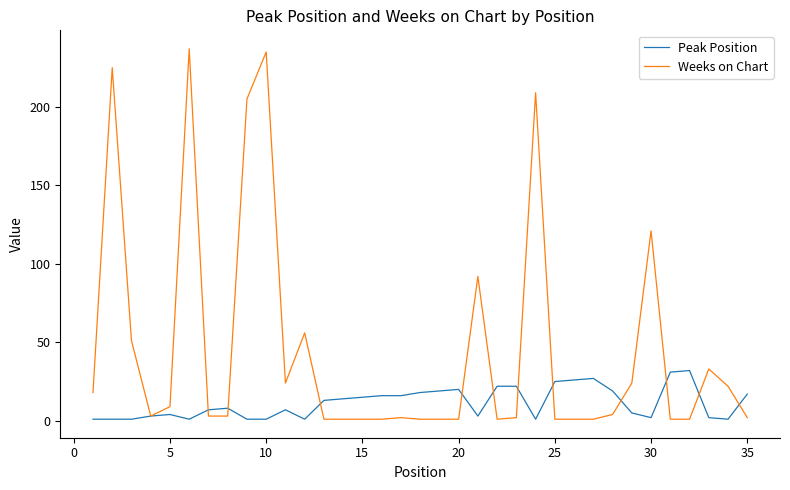

What is the maximum value shown in the chart?

237